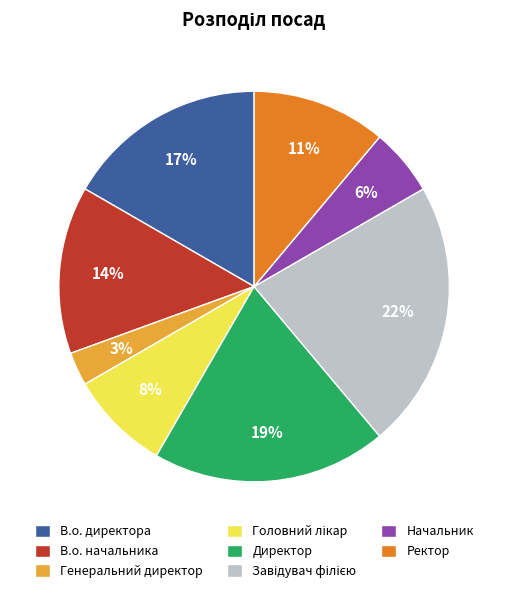

How many segments does this pie chart have?

8